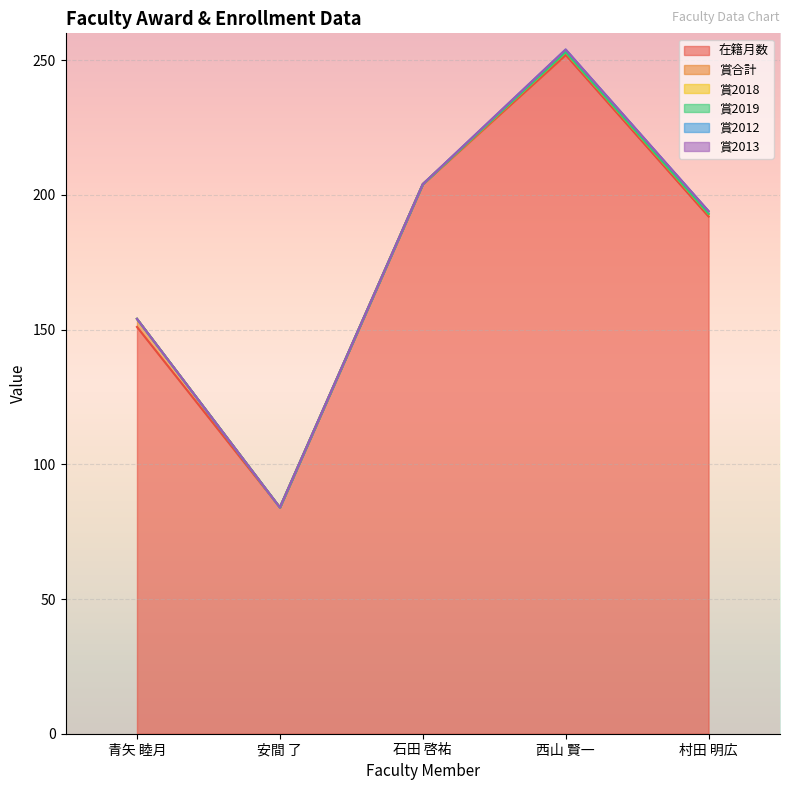

At which label does 賞合計 reach its minimum?

安間 了